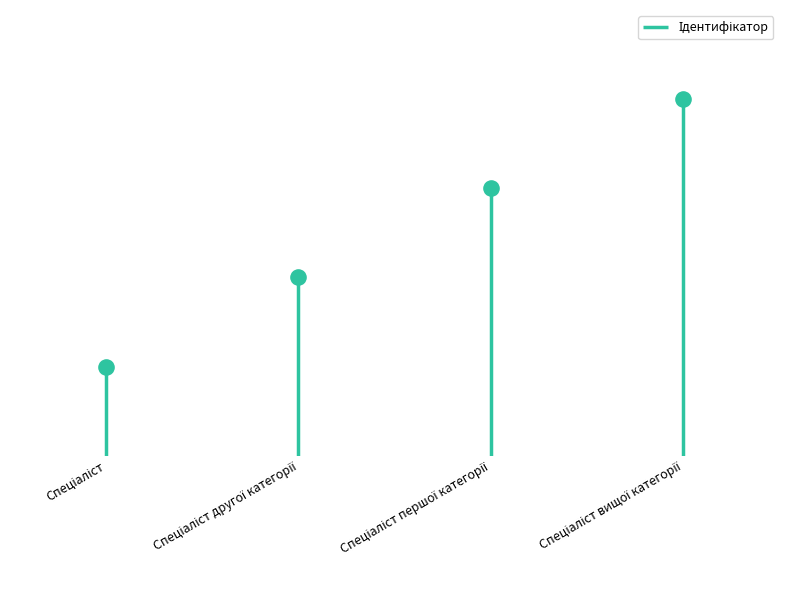

Between Спеціаліст and Спеціаліст першої категорії, which is larger?

Спеціаліст першої категорії